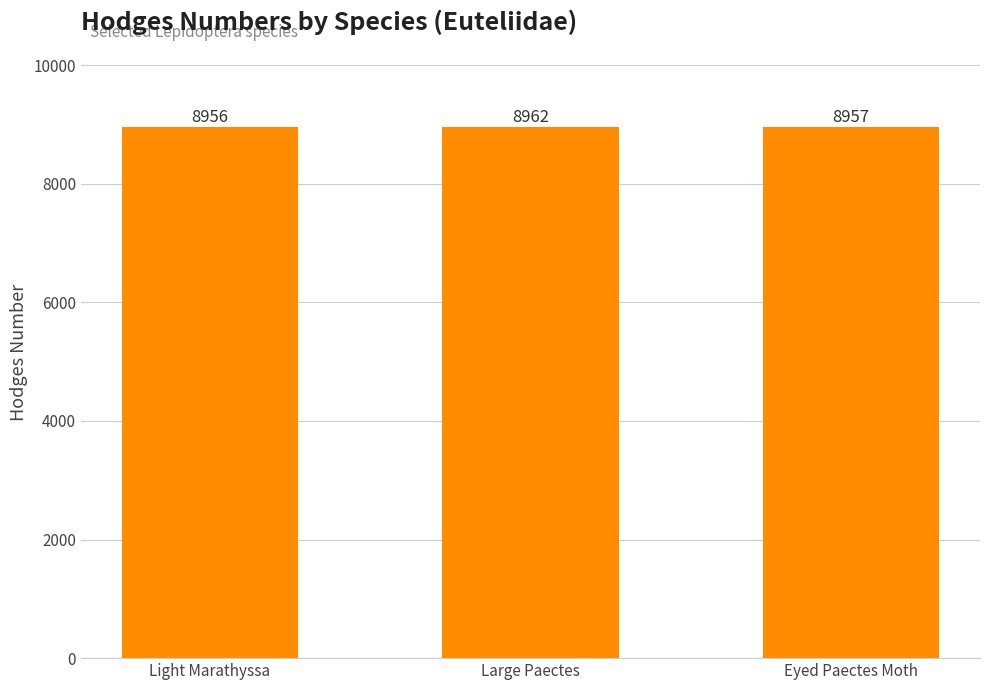

What is the label of the 2nd bar from the left?

Large Paectes